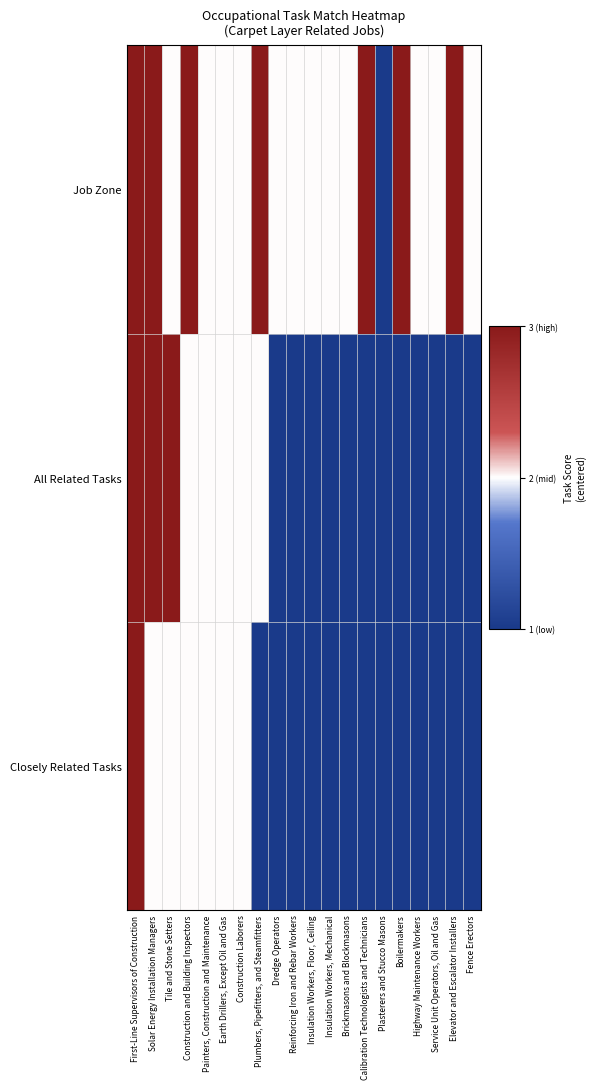

Count the number of categories in the chart.

20